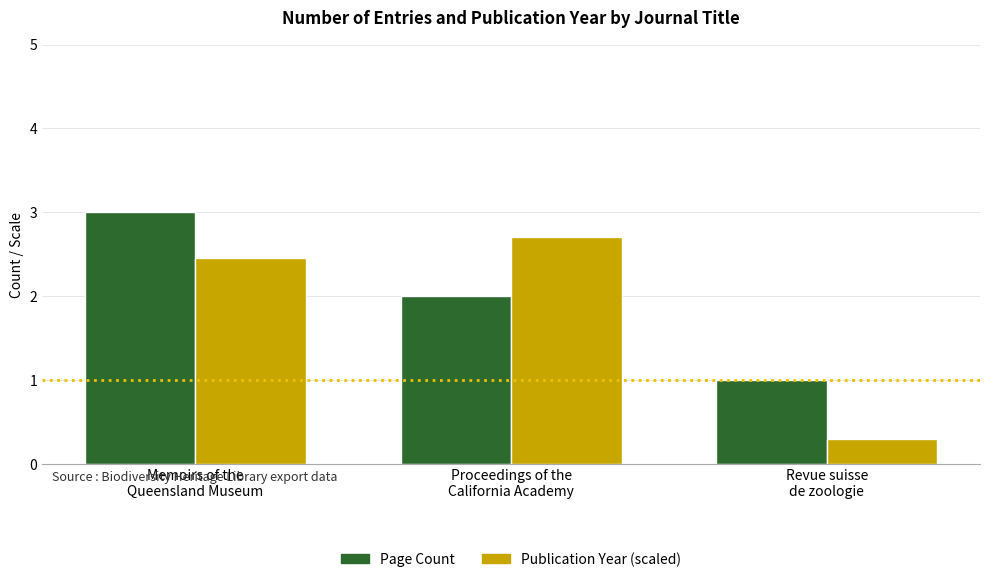

At Proceedings of the
California Academy, list the series in order from smallest to largest.

Page Count, Publication Year (scaled)